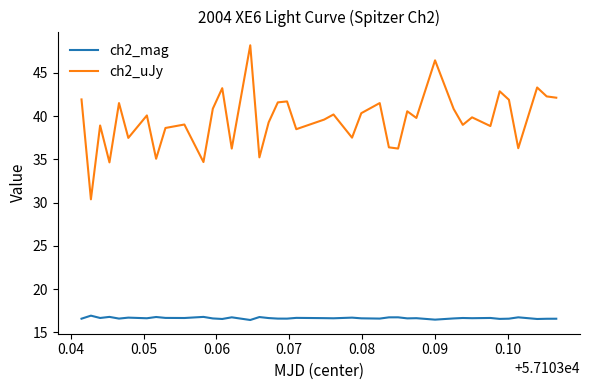

True or false: ch2_uJy and ch2_mag cross at least once.

False